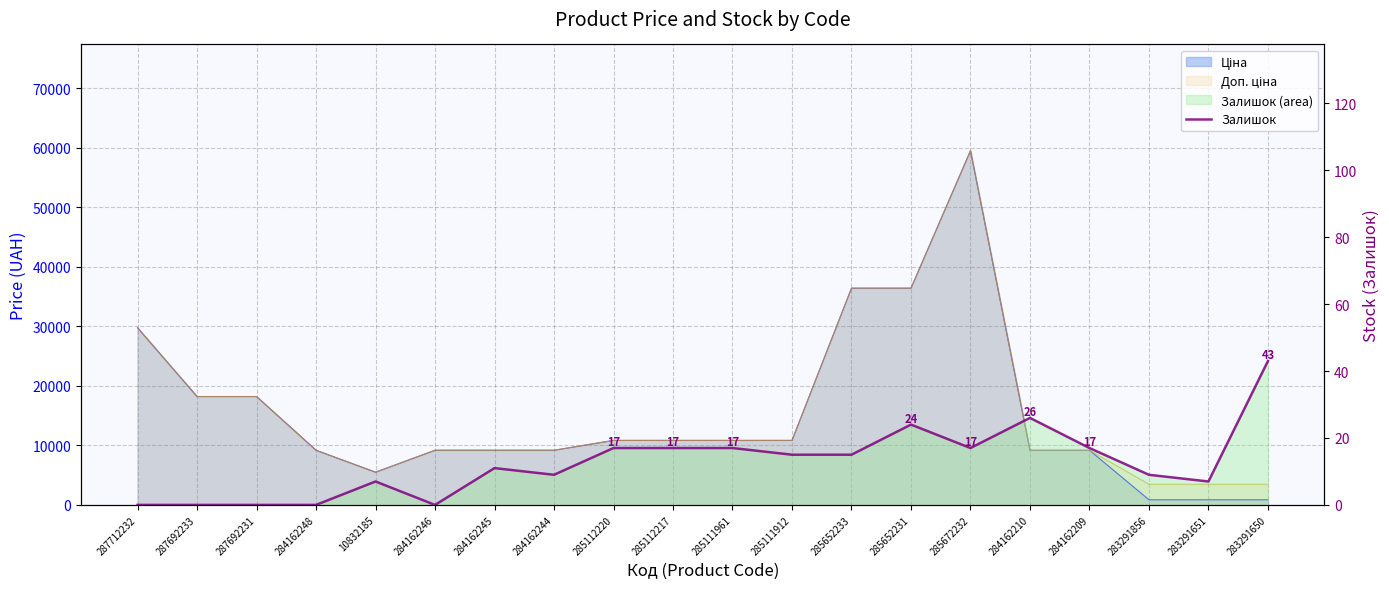

What is the change in value from 284162244 to 284162209?

+8